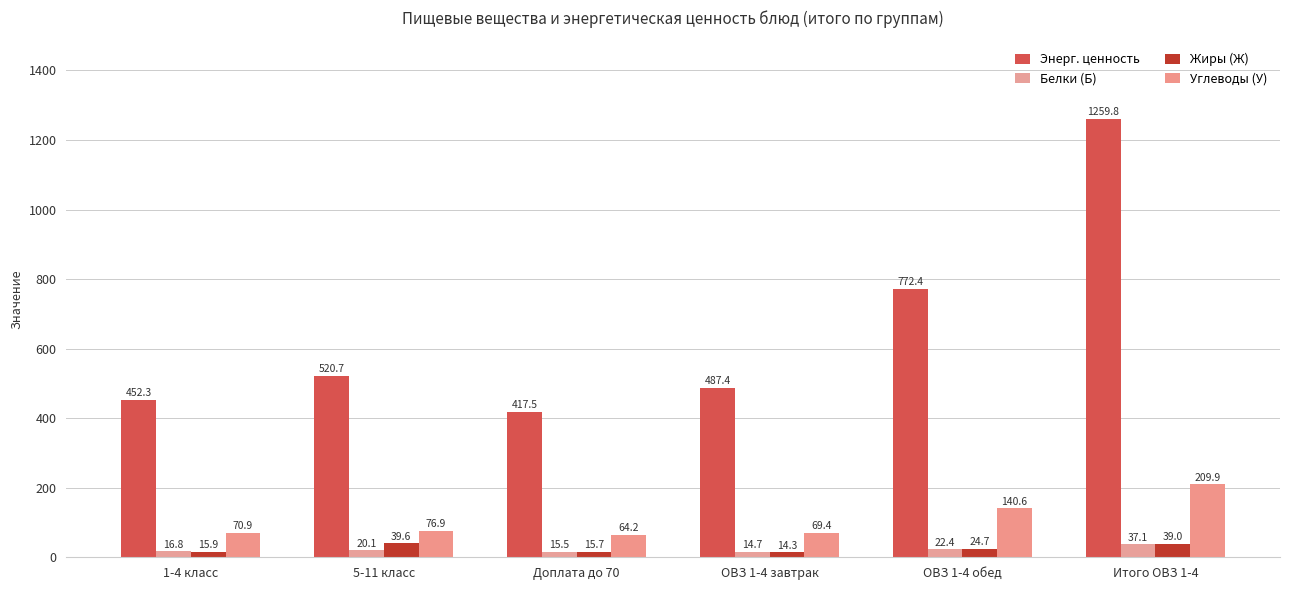

Which series has the largest total across all categories?

Энерг. ценность